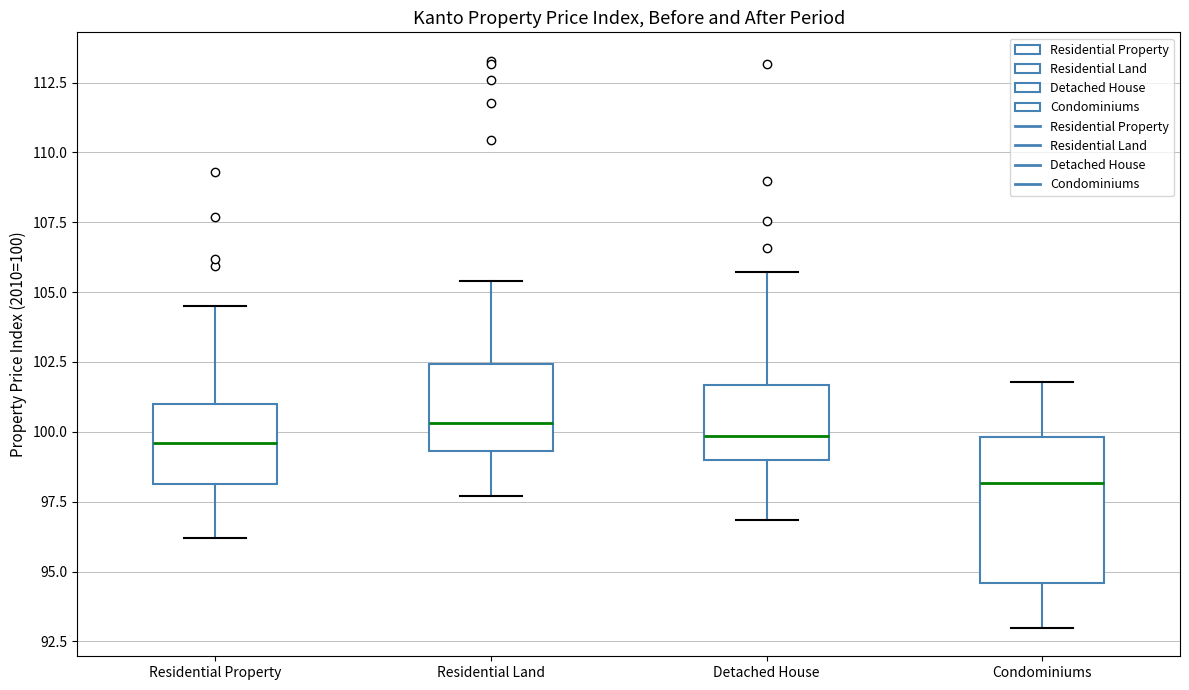

Where is the lower edge of the box for Residential Property on the y-axis? The values are not printed on the chart, so give them approximately, as read against the axis.

98.0